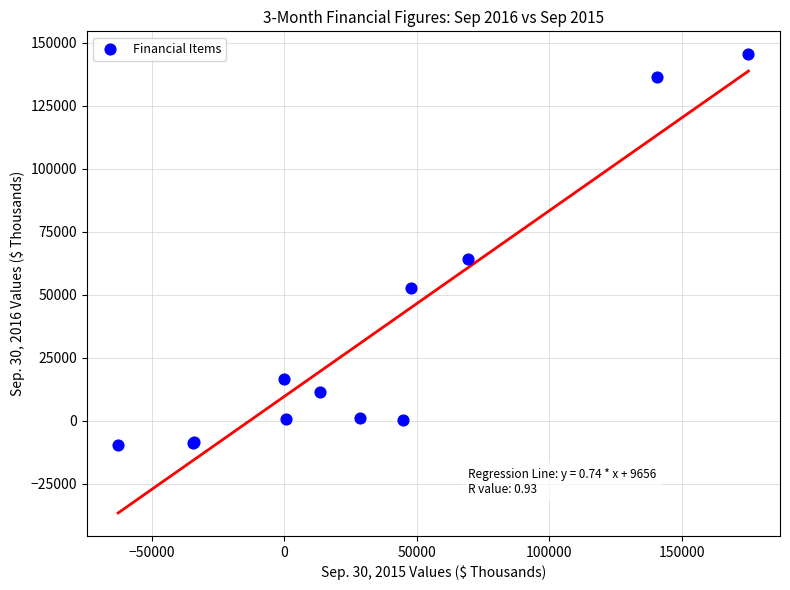

What Y value in the scatter plot is closest to 67964?

64095